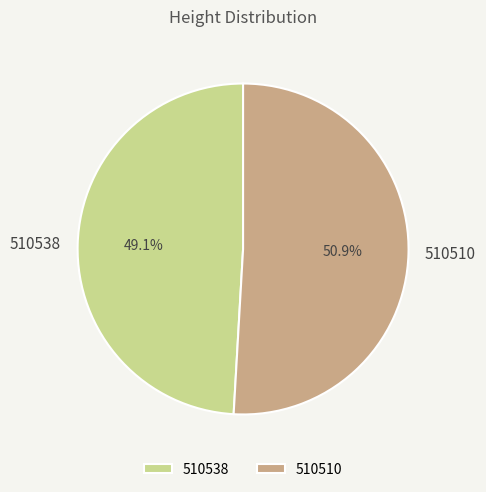

To the nearest percent, what is the difference between the largest and smallest slice percentages?

2%